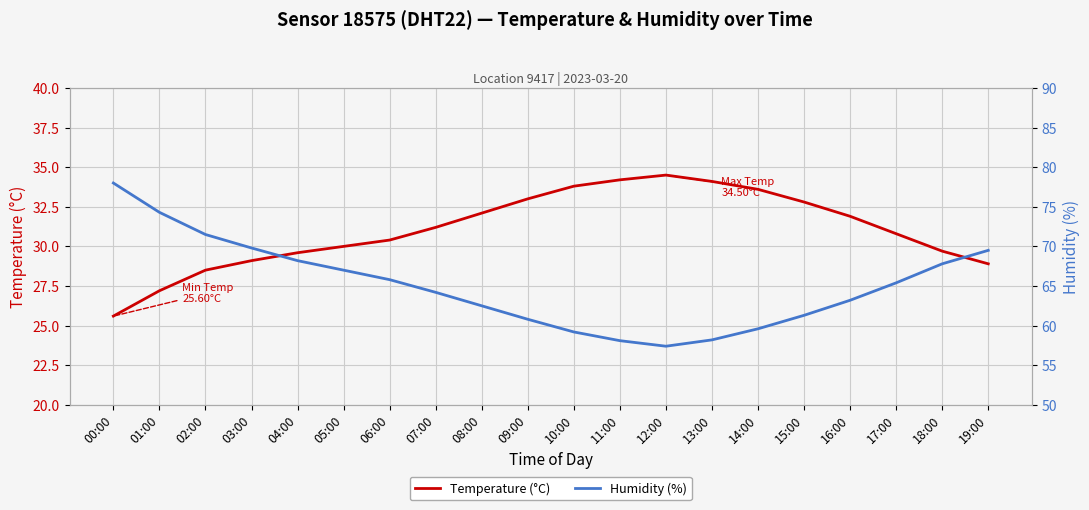

What is the label of the 4th point from the right?

16:00